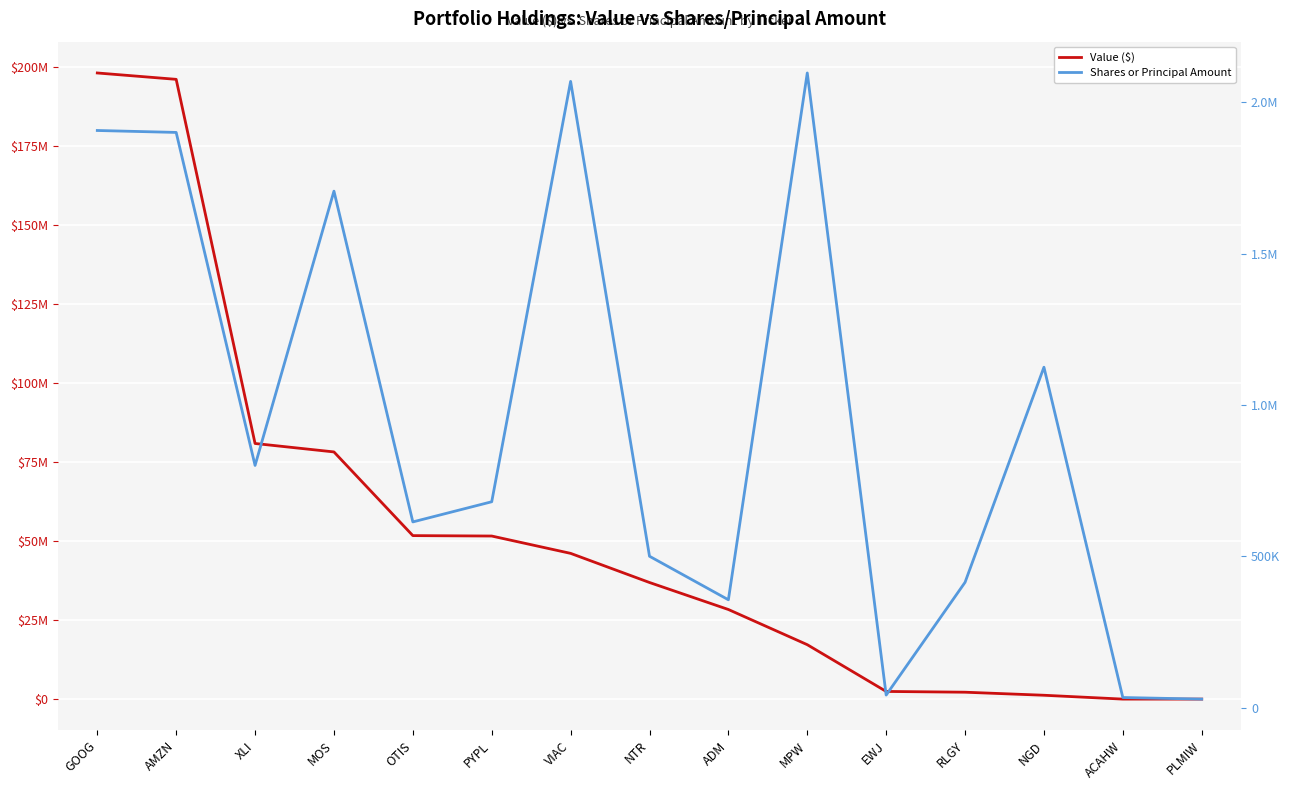

At how many categories does at least one series exceed 5001901?

10